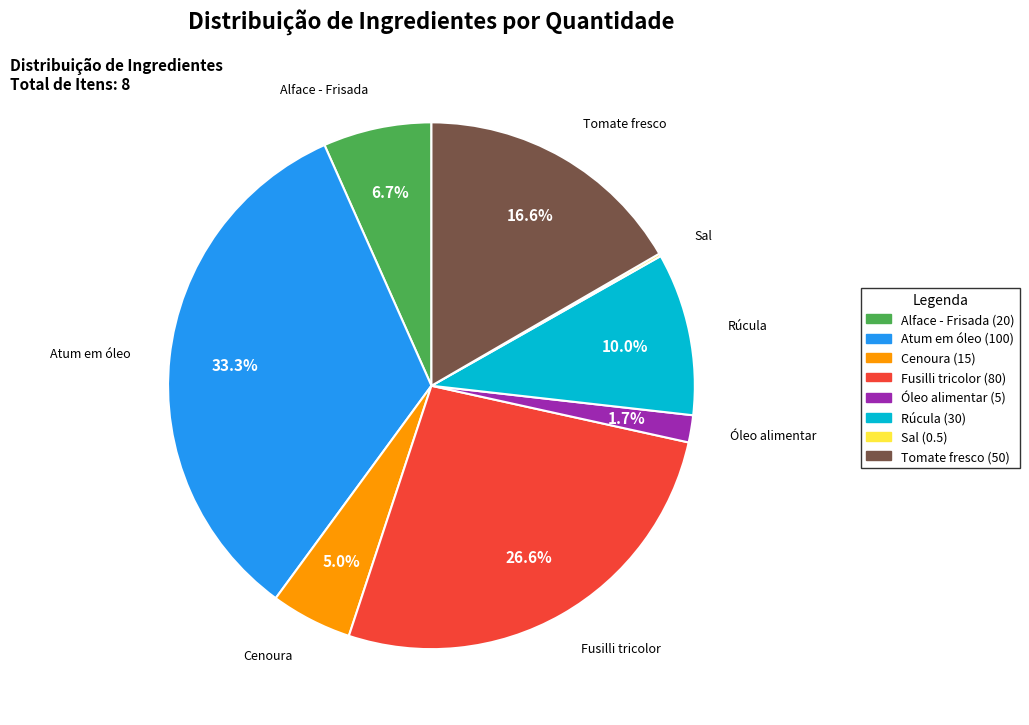

To the nearest percent, what is the difference between the Rúcula and Cenoura slice percentages?

5%